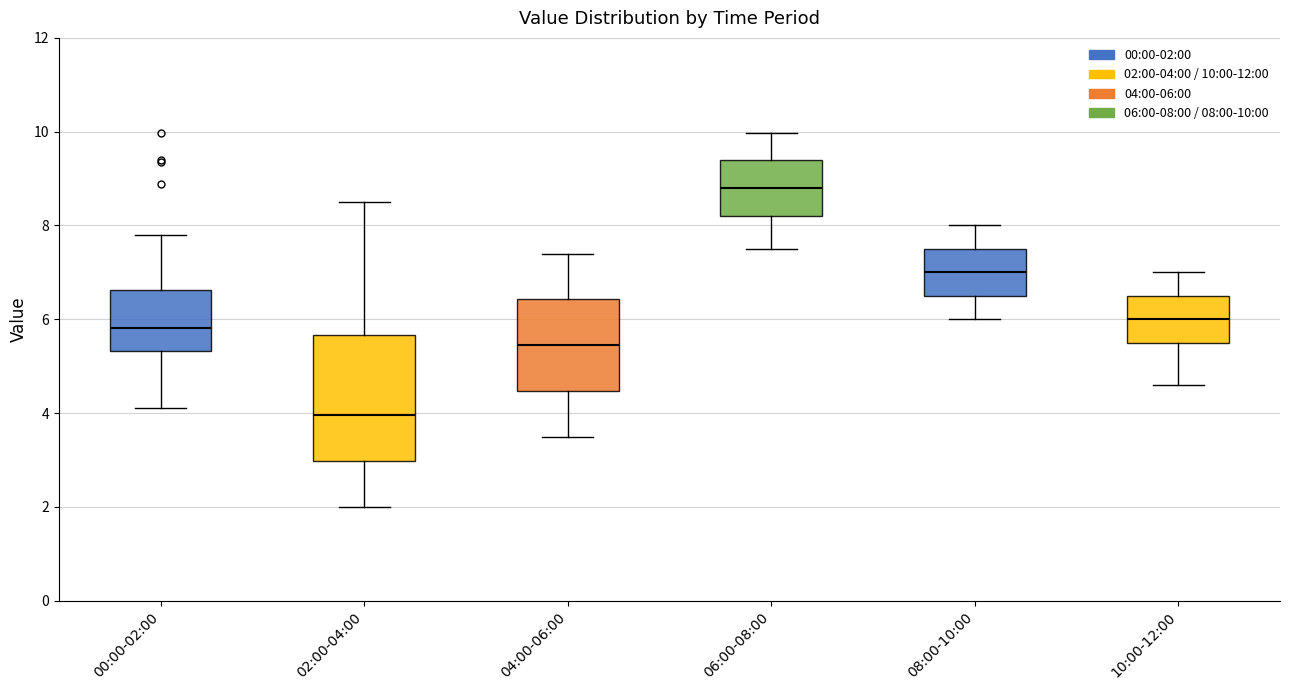

Comparing the boxes themselves (not the whiskers), which one is the tallest?

02:00-04:00